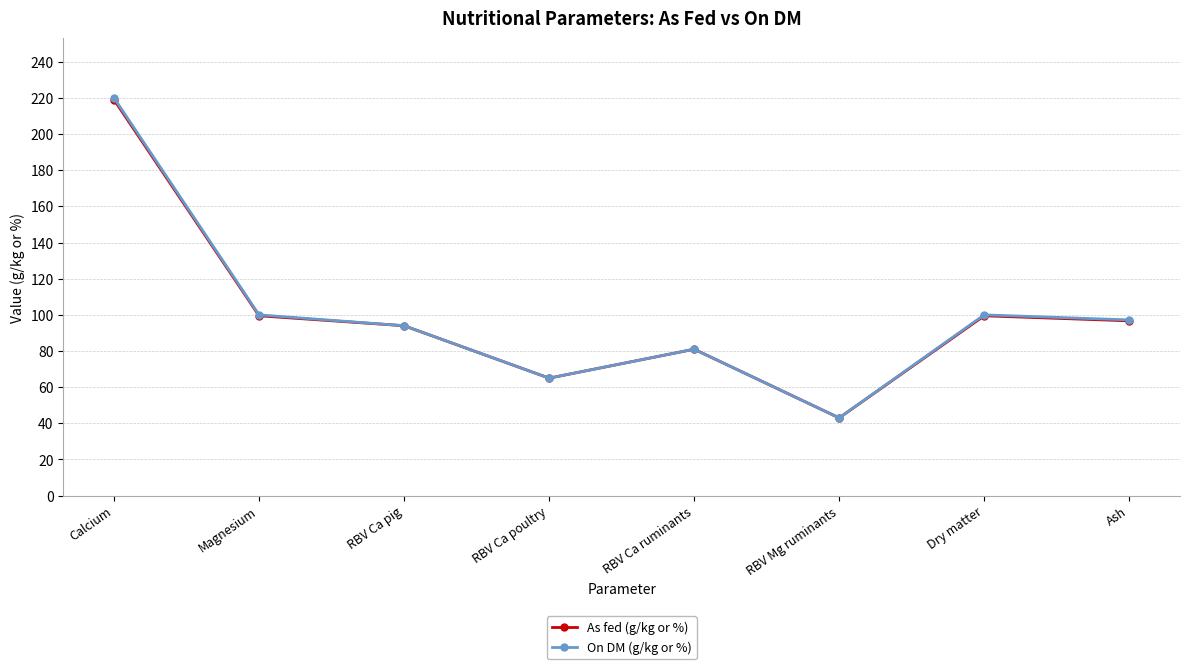

Which label corresponds to the largest value in the chart?

Calcium